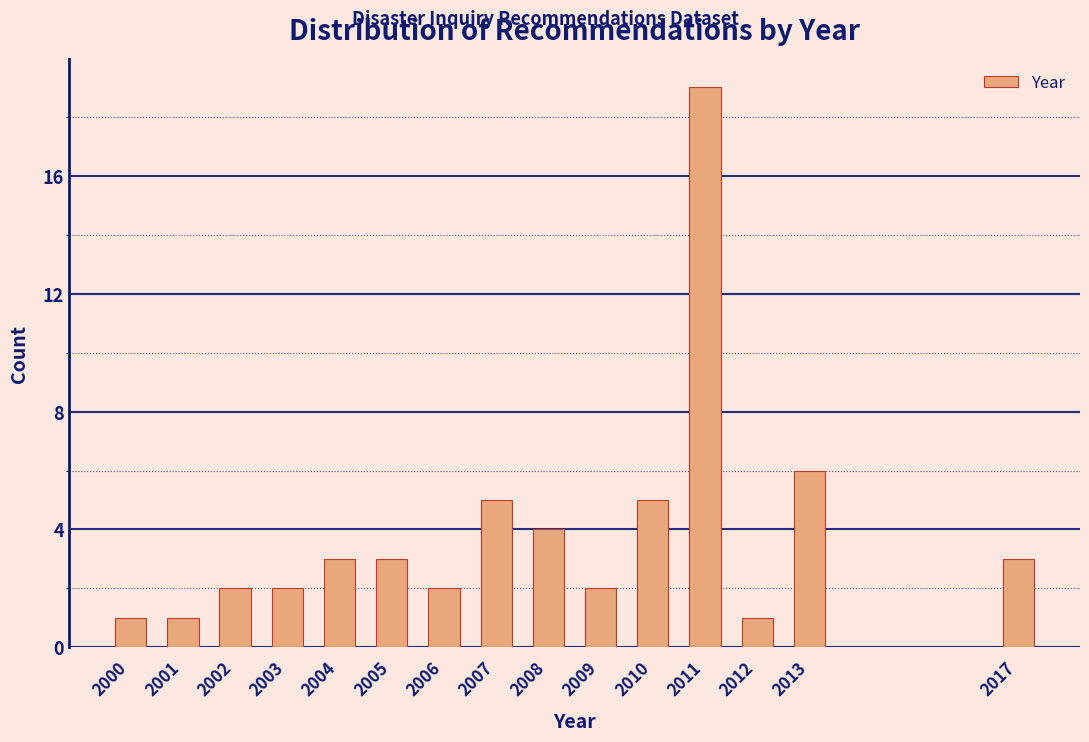

Reading left to right, transcribe all the data shown in this chart.

1	1	2	2	3	3	2	5	4	2	5	19	1	6	3